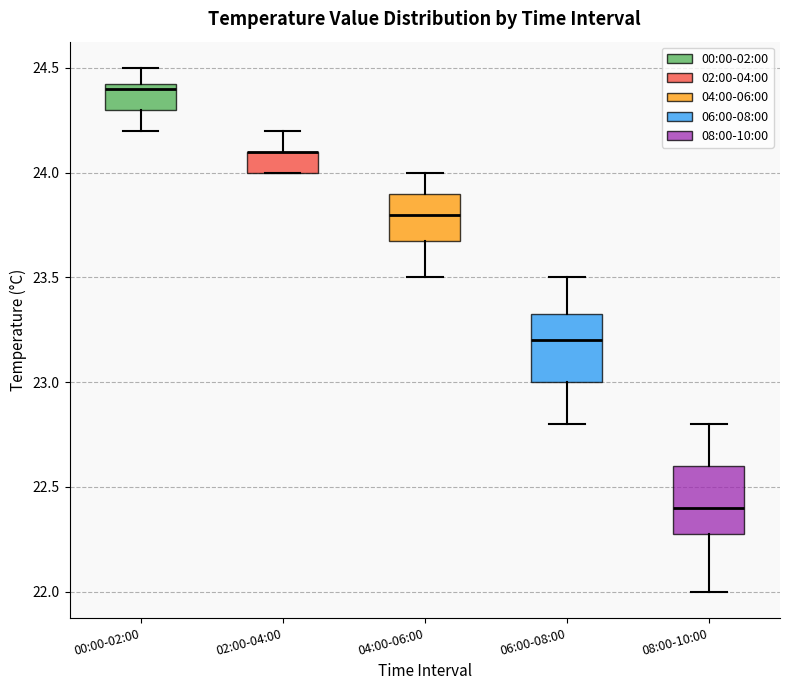

Where does the lower whisker of the box for 08:00-10:00 end on the y-axis? The values are not printed on the chart, so give them approximately, as read against the axis.

22.00